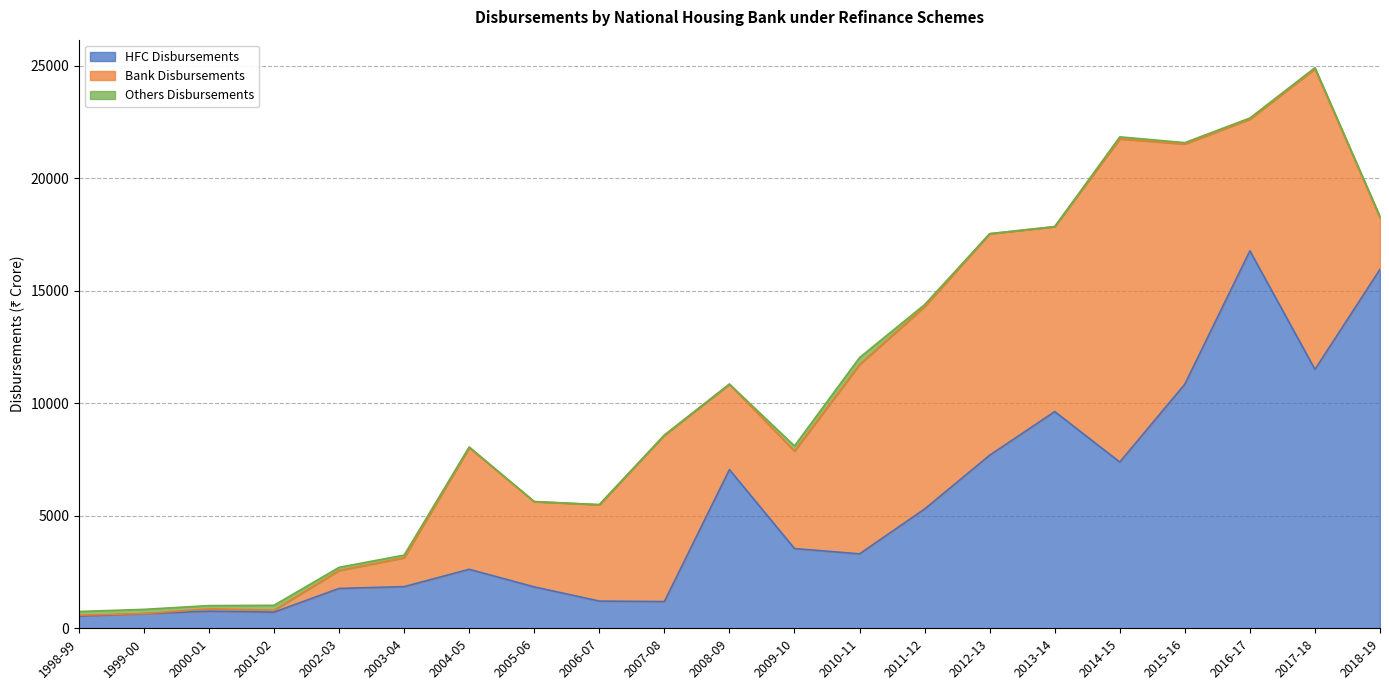

Is it true that HFC Disbursements equals 512 at 2006-07?

False